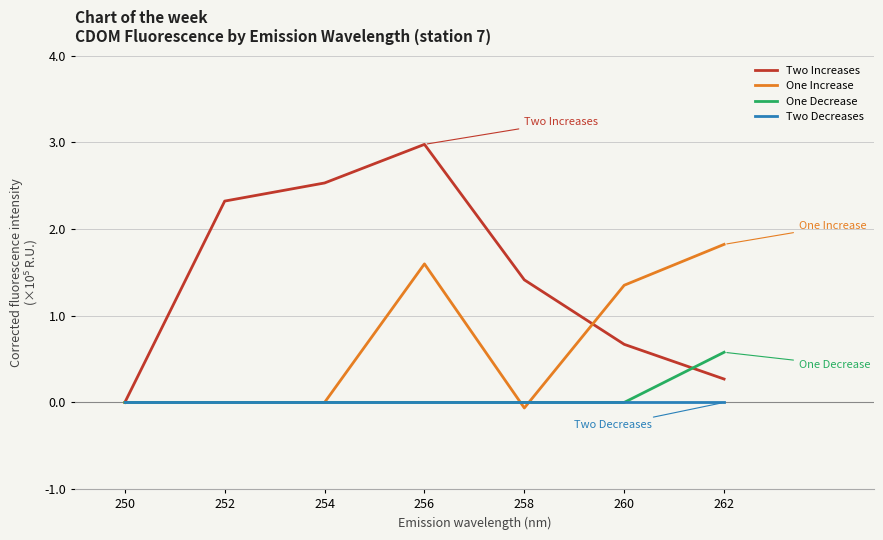

Which series has the largest total across all categories?

Two Increases